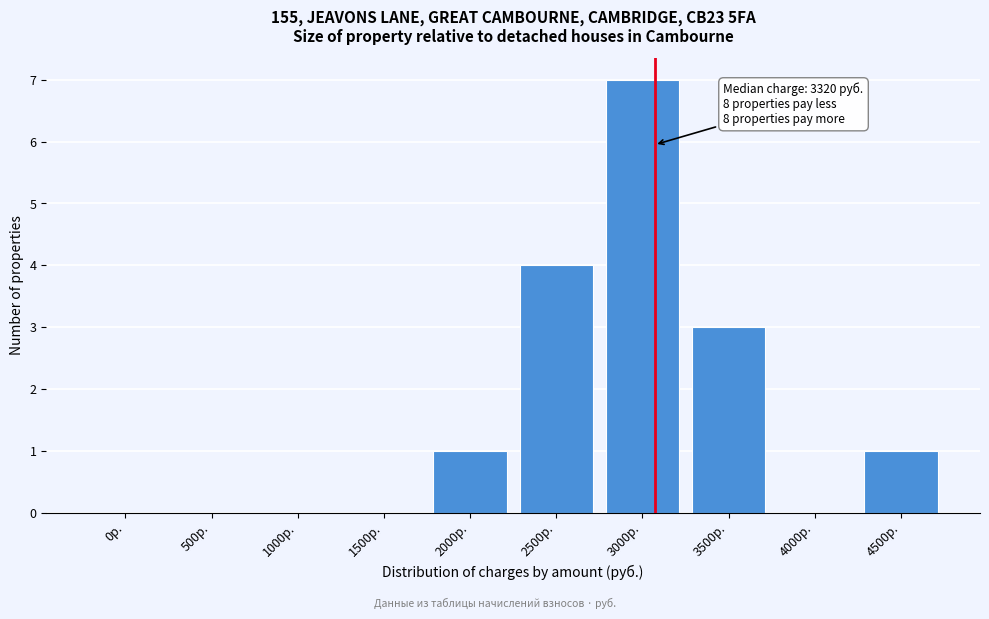

Reading left to right, what are all the values shown in this chart?

0р.=0	500р.=0	1000р.=0	1500р.=0	2000р.=1	2500р.=4	3000р.=7	3500р.=3	4000р.=0	4500р.=1